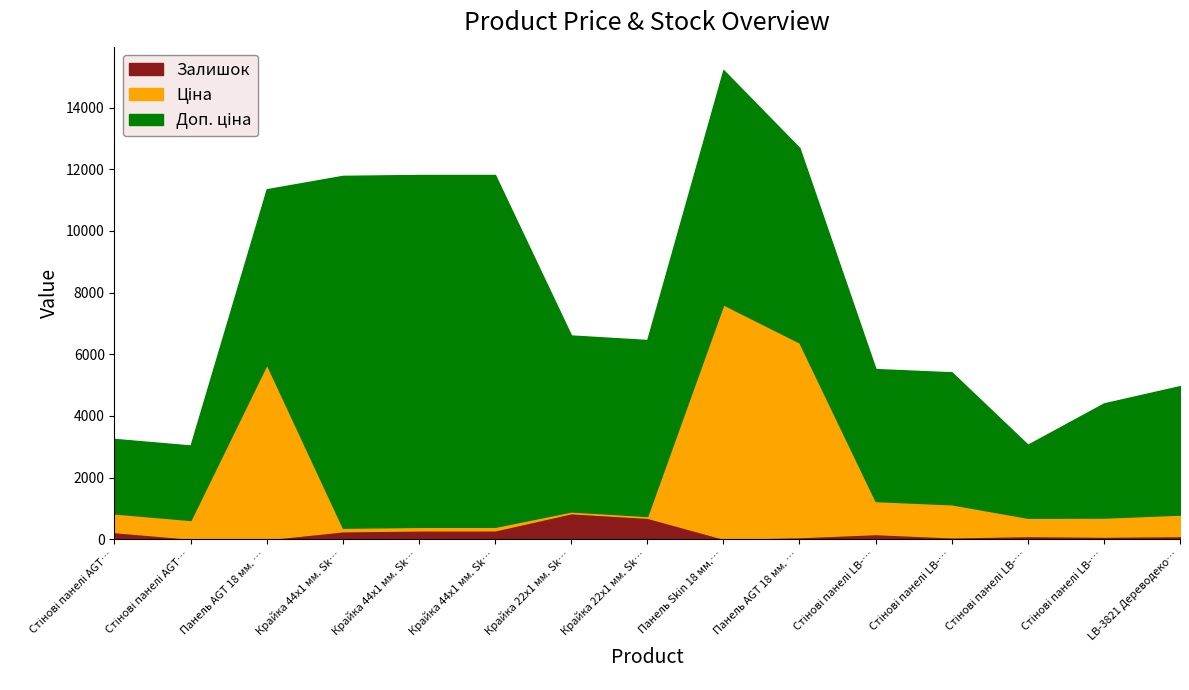

At which label does Залишок first exceed 106?

Стінові панелі AGT PR03771 Класик 3041